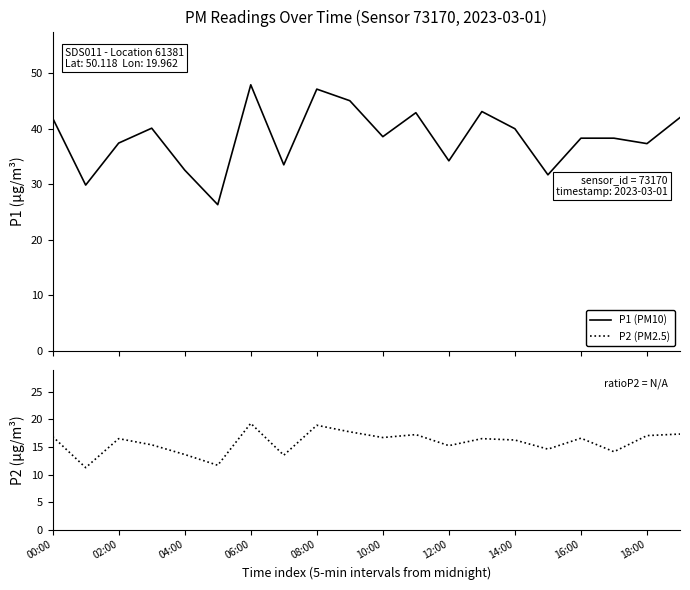

What is the lowest value of the P1 (PM10) series?

26.4